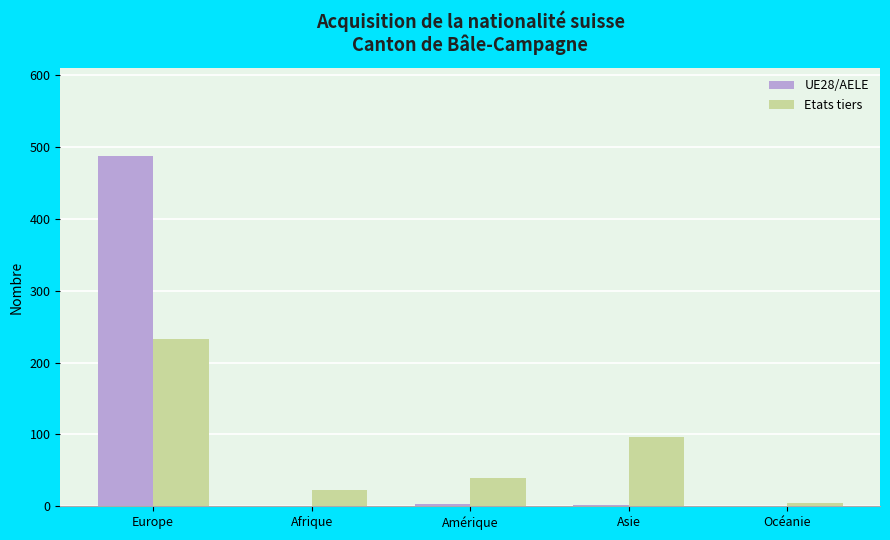

Is the value of UE28/AELE at Océanie greater than the value of Etats tiers at Asie?

No